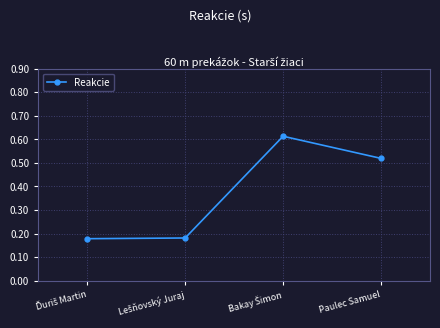

What is the difference between the maximum and minimum values?

0.4